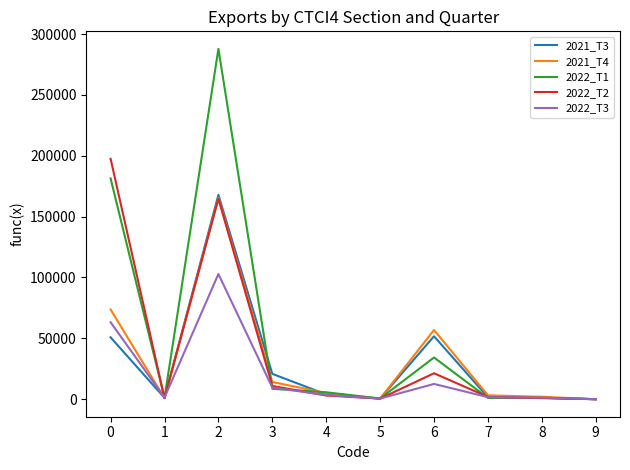

True or false: 2022_T1 has a value of 181384.9 at 0.

True